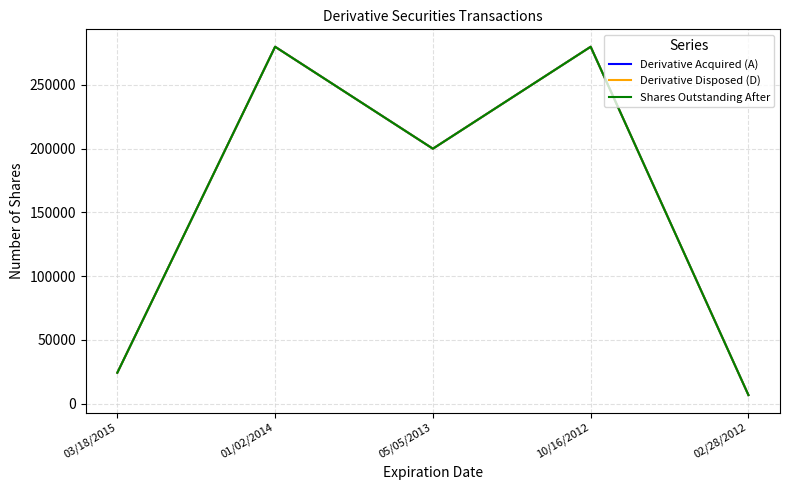

Which category has the highest value in the Shares Outstanding After series?

01/02/2014